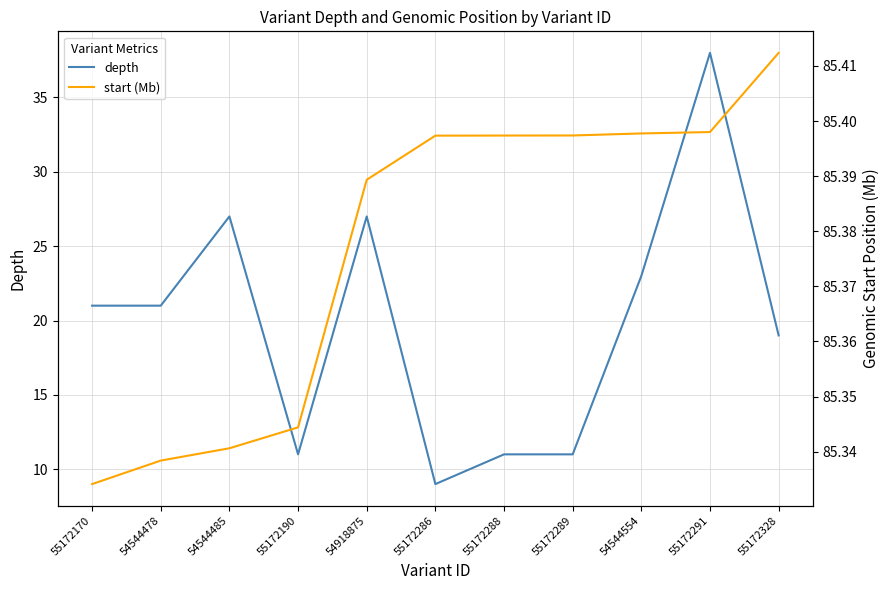

What is the value of the start (Mb) point at the 5th from the left?

85.4